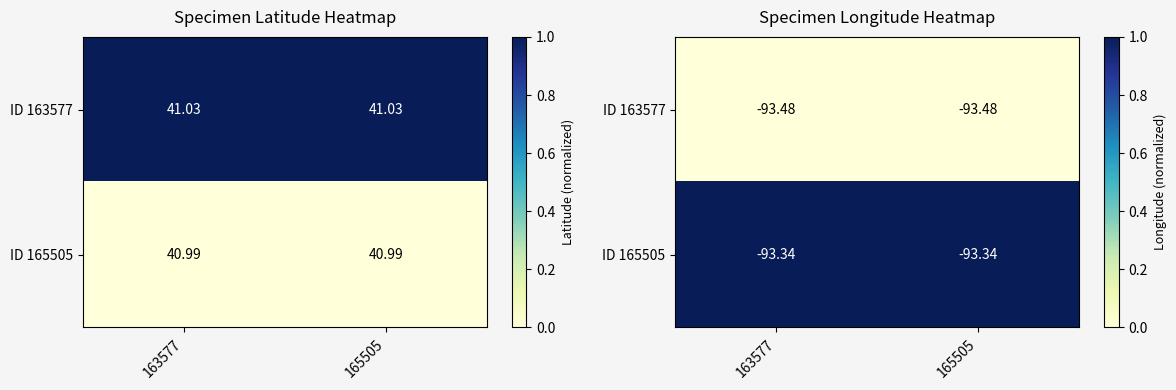

Which label corresponds to the smallest value in the chart?

163577